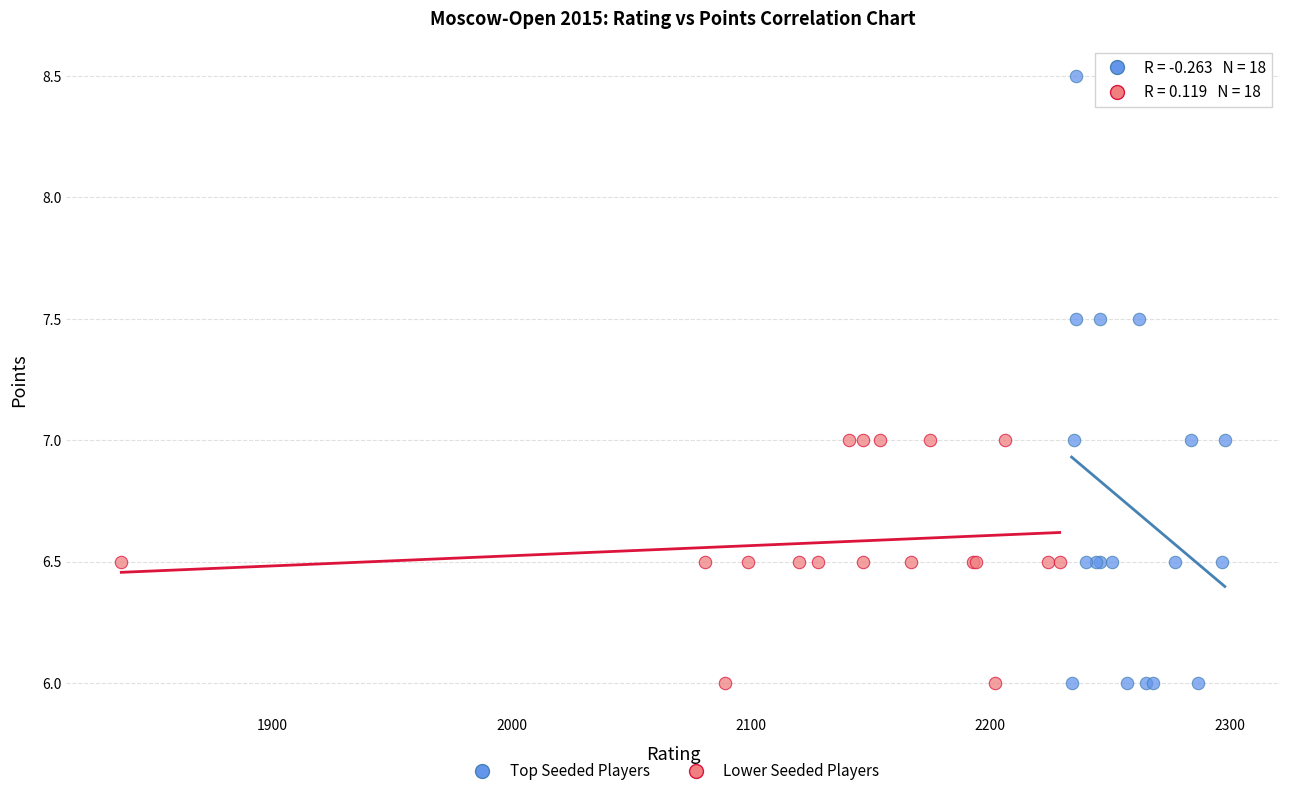

Which series has the widest spread of Y values?

Top Seeded Players